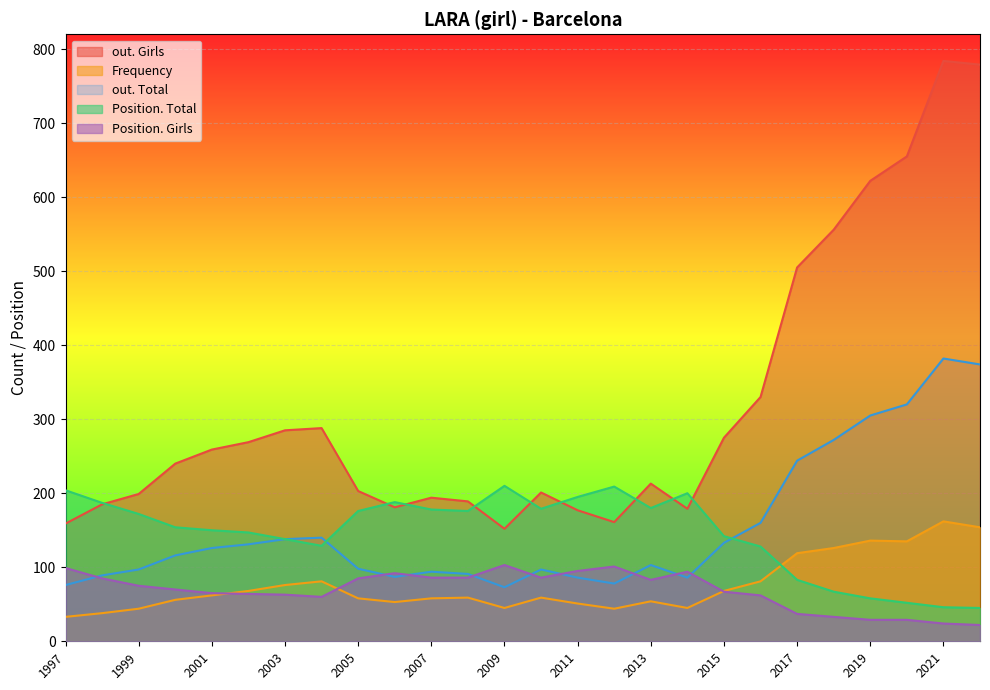

Is the value of Position. Total at 2013 greater than the value of out. Total at 2009?

Yes